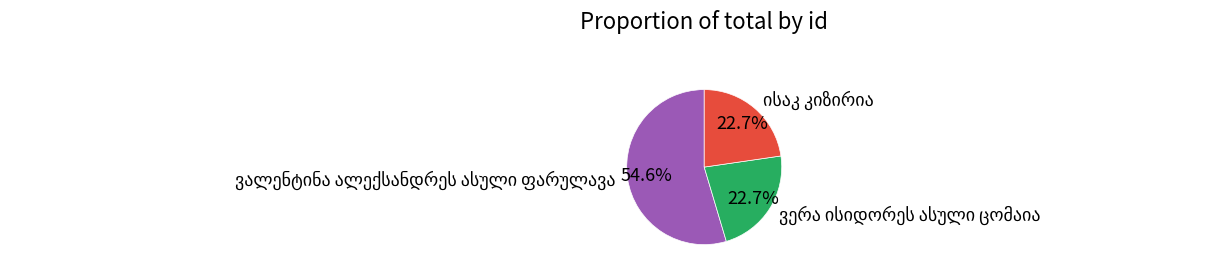

Count the number of slices in the pie.

3